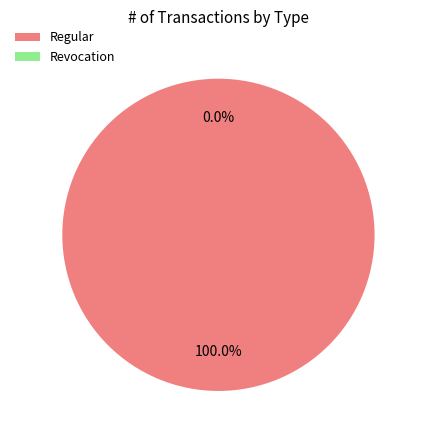

To the nearest percent, what is the difference between the largest and smallest slice percentages?

100%